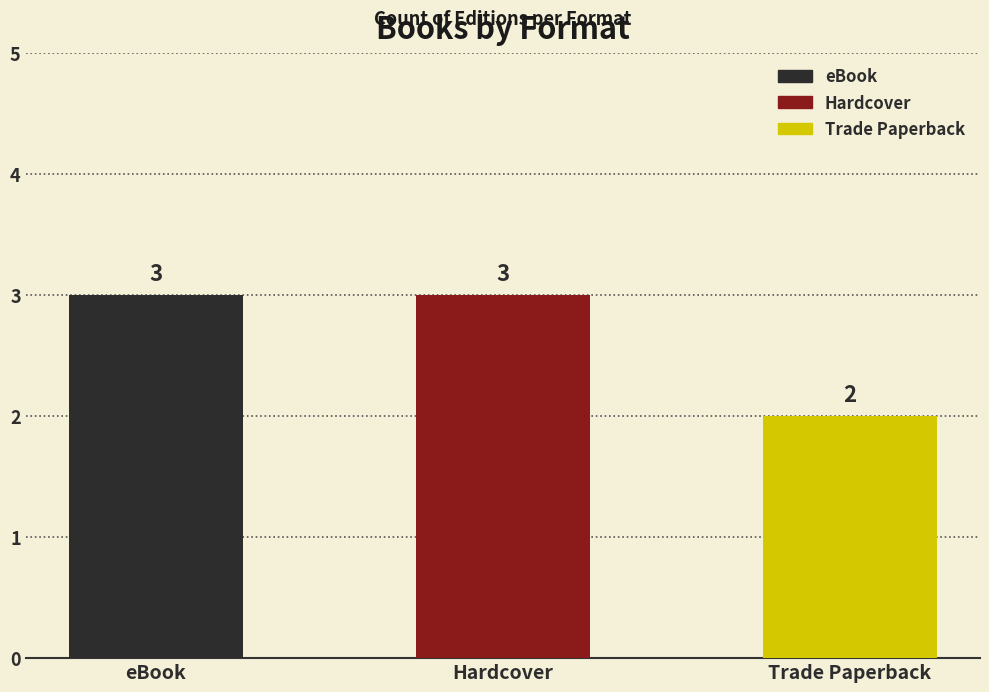

What is the label of the 2nd bar from the left?

Hardcover